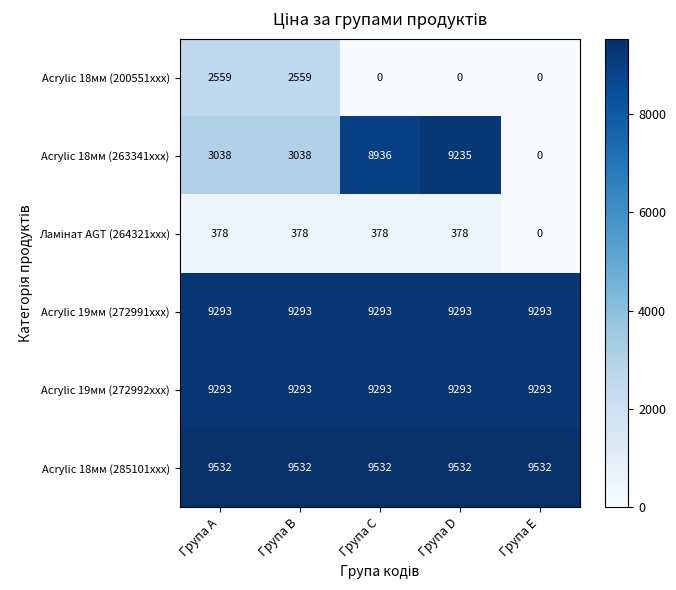

Which series has the largest total across all categories?

Acrylic 18мм (285101xxx)